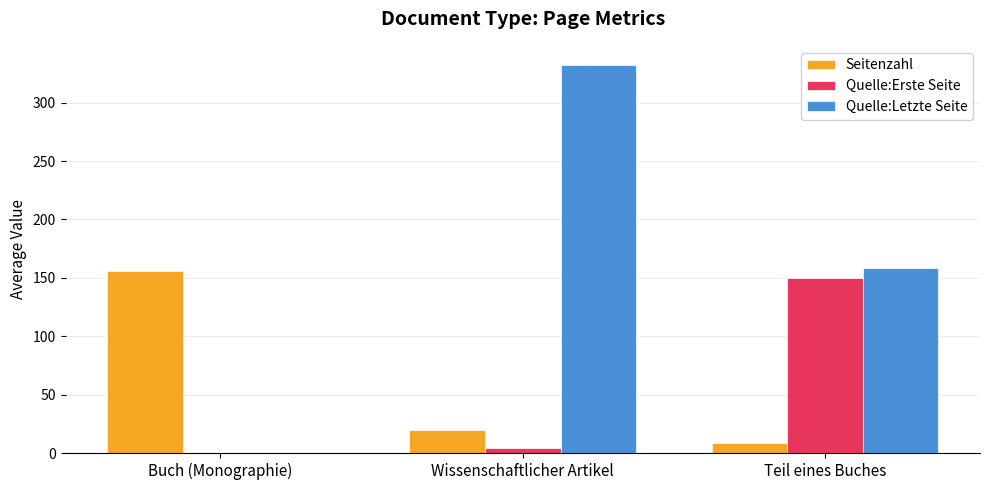

Which label corresponds to the largest value in the chart?

Wissenschaftlicher Artikel